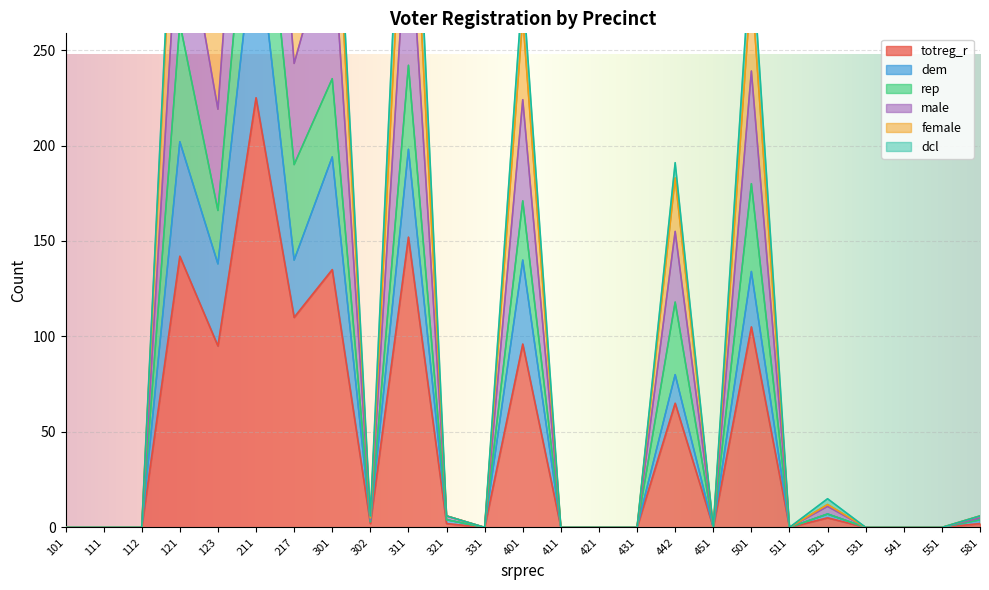

The female series shows 390 at 211. True or false?

True